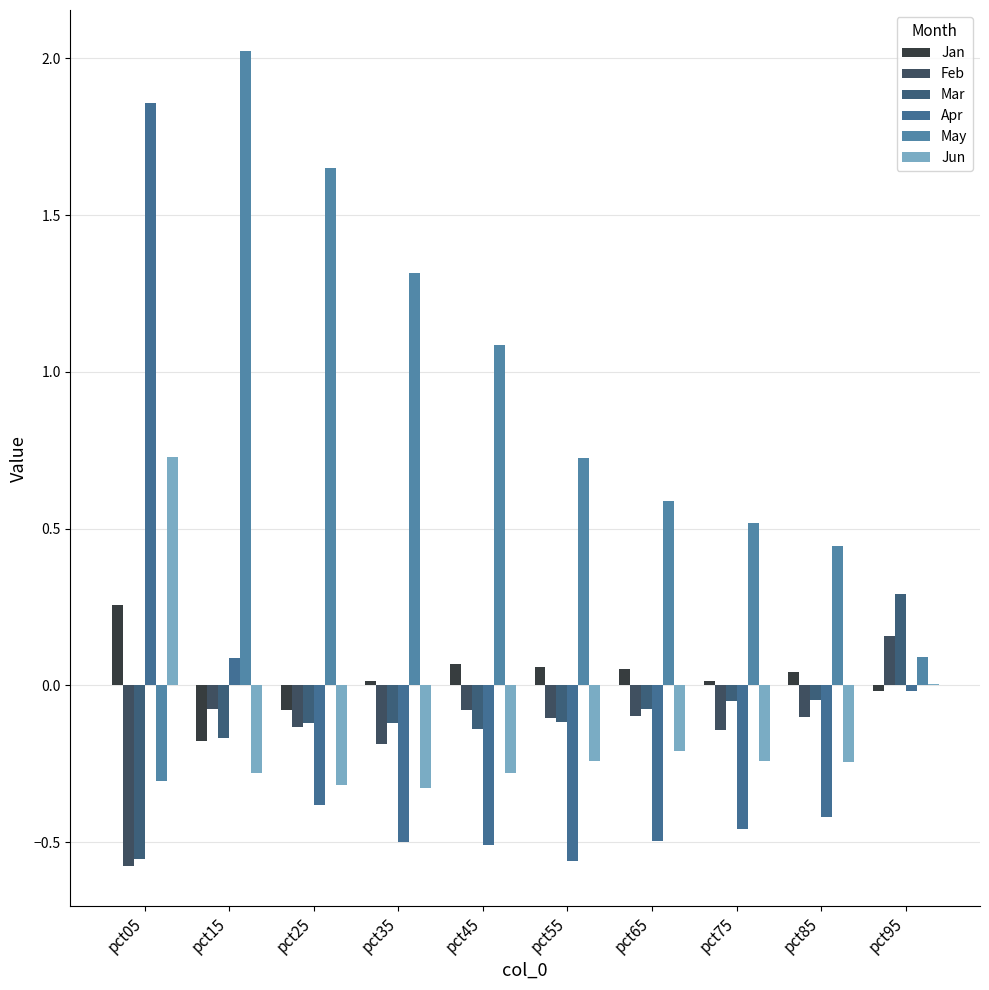

Which series has the largest total across all categories?

May